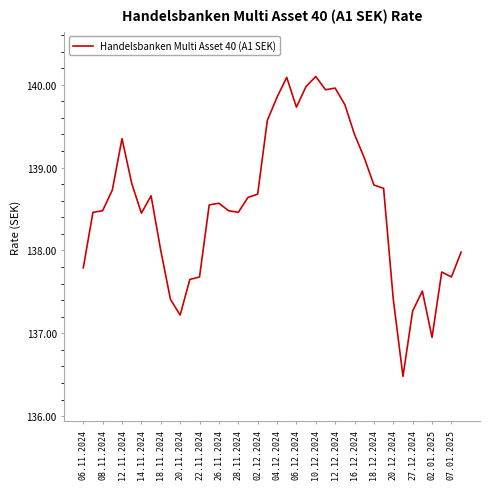

What is the difference between the maximum and minimum values?

3.6